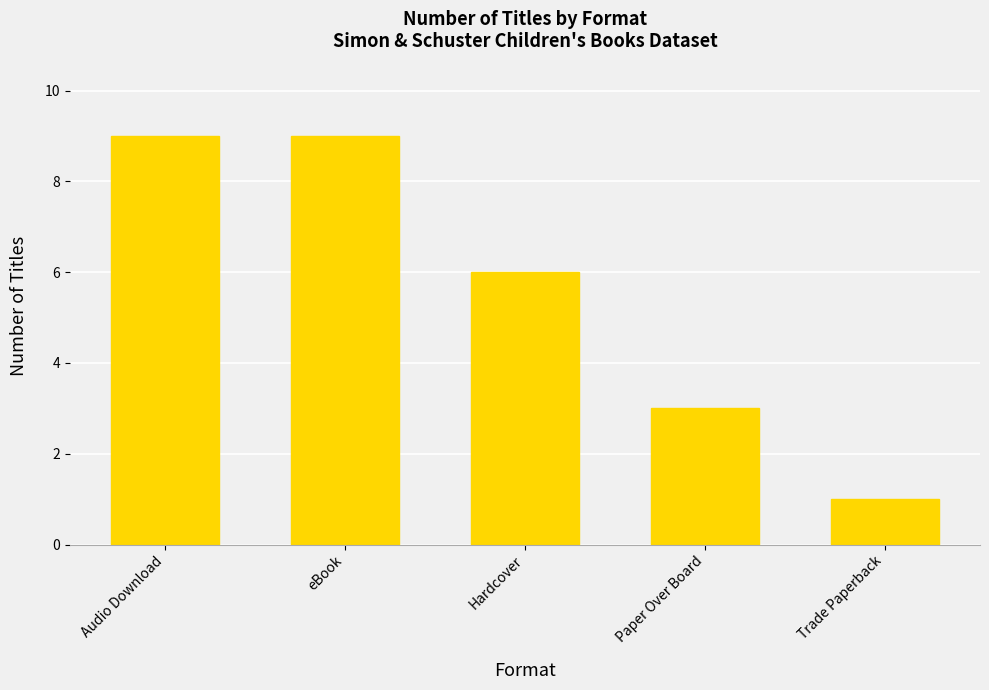

How many categories are shown in the chart?

5